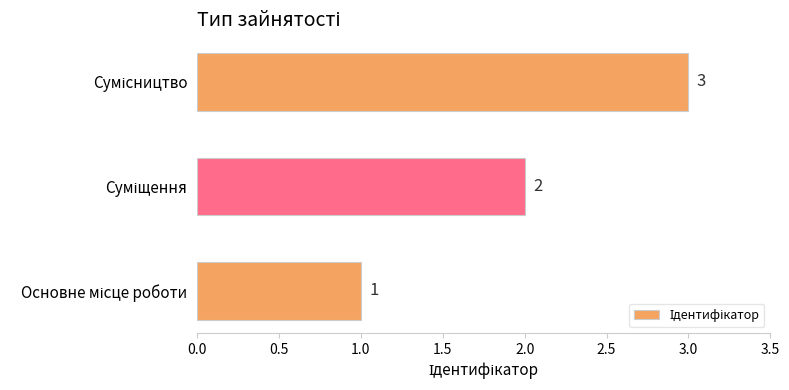

How many series are shown in this chart?

1